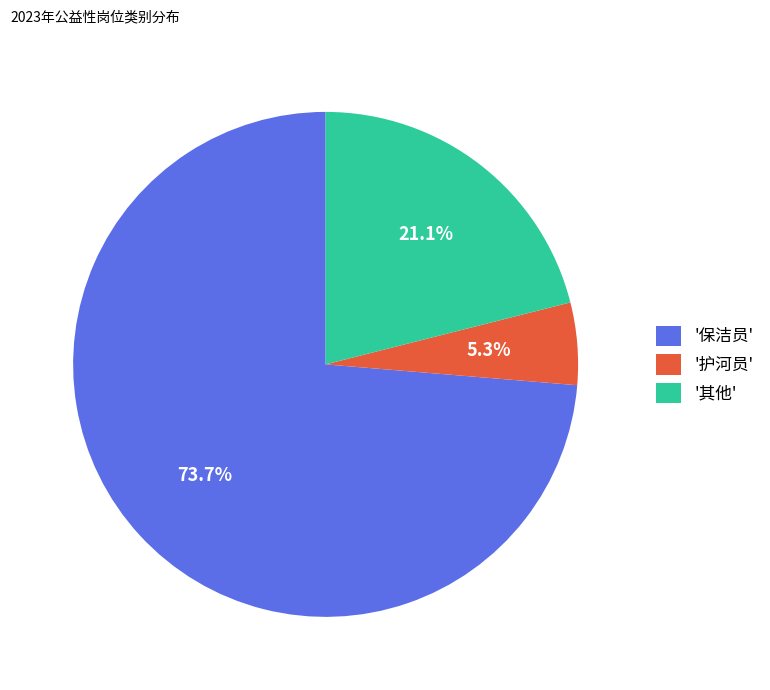

What is the ratio of the value at '其他' to the value at '保洁员'?

0.3